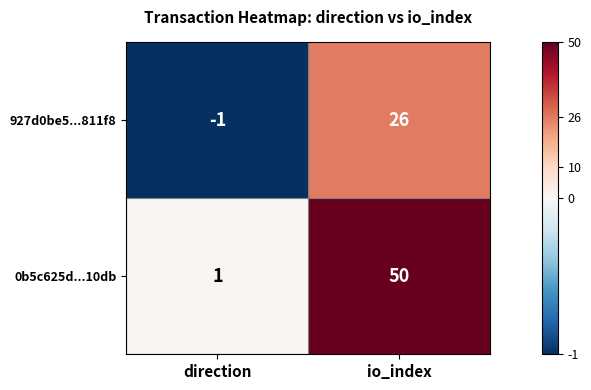

At which label does 927d0be5...811f8 reach its peak?

io_index